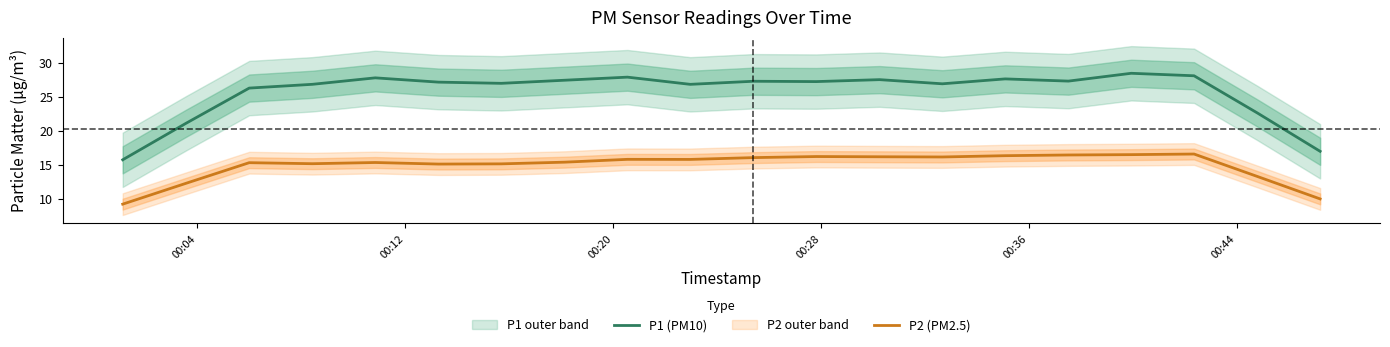

How many values in the P1 (PM10) series exceed 27?

12